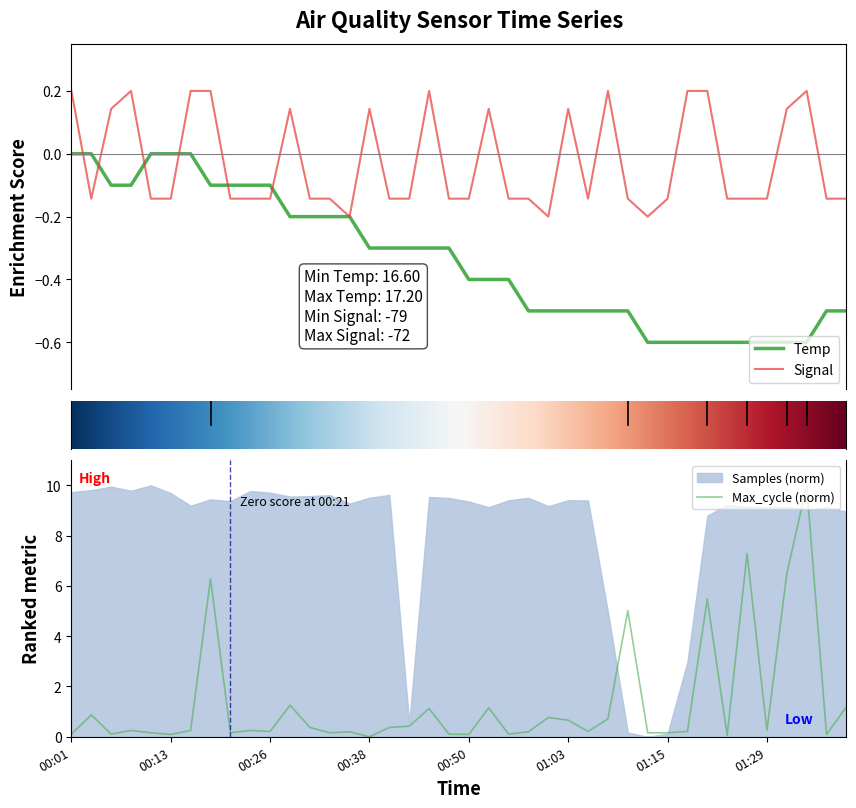

After their last crossing, which series has the higher values: Signal or Temp?

Signal